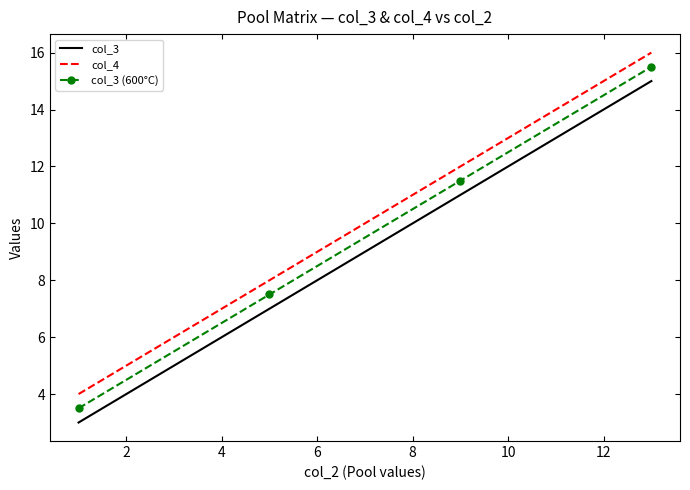

What is the maximum value shown in the chart?

16.0